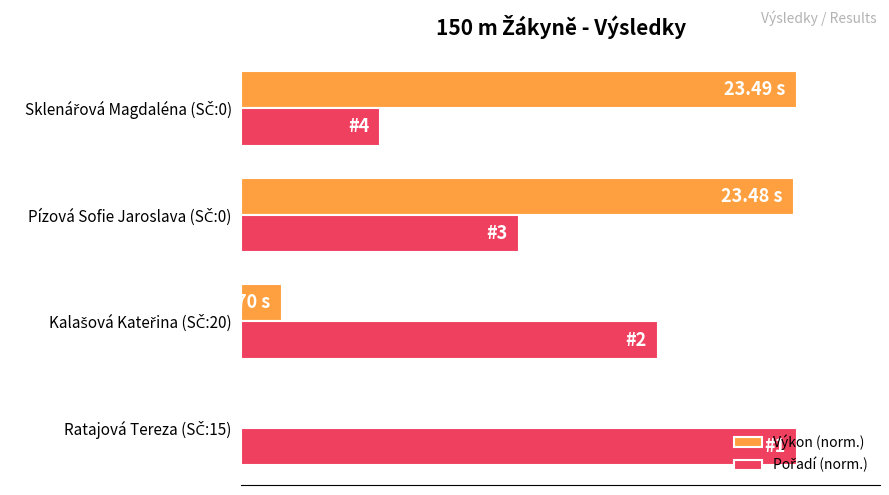

How many data points in Pořadí (norm.) are less than 75?

2